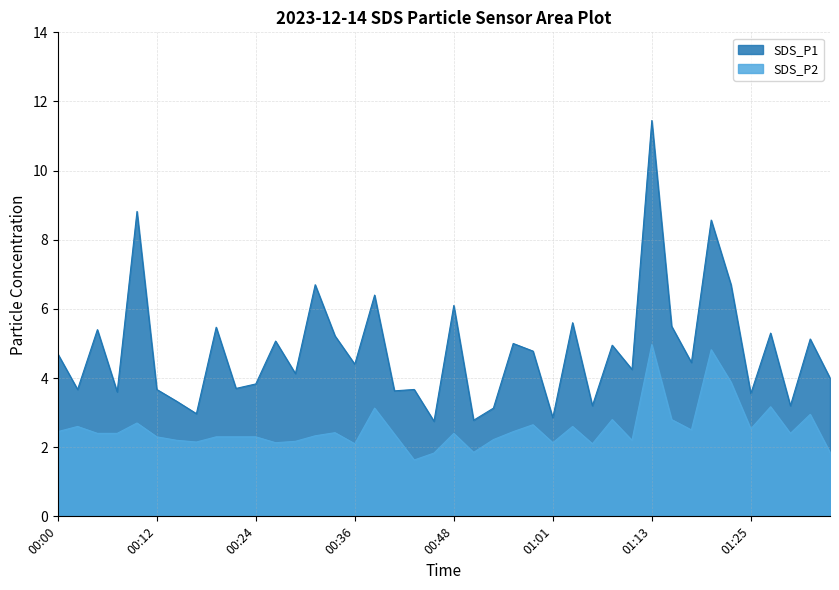

True or false: SDS_P2 has a value of 4.5 at 00:58.

False